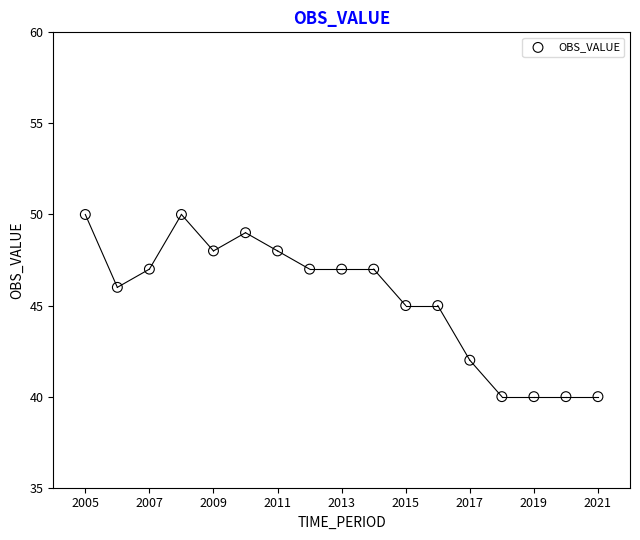

What is the range of Y values (max minus min)?

10